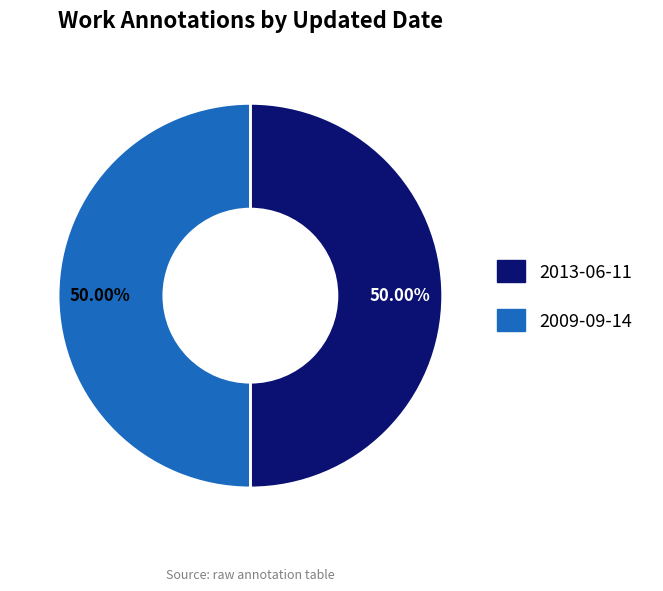

Approximately how many times larger is the value at 2013-06-11 compared to 2009-09-14?

1.0